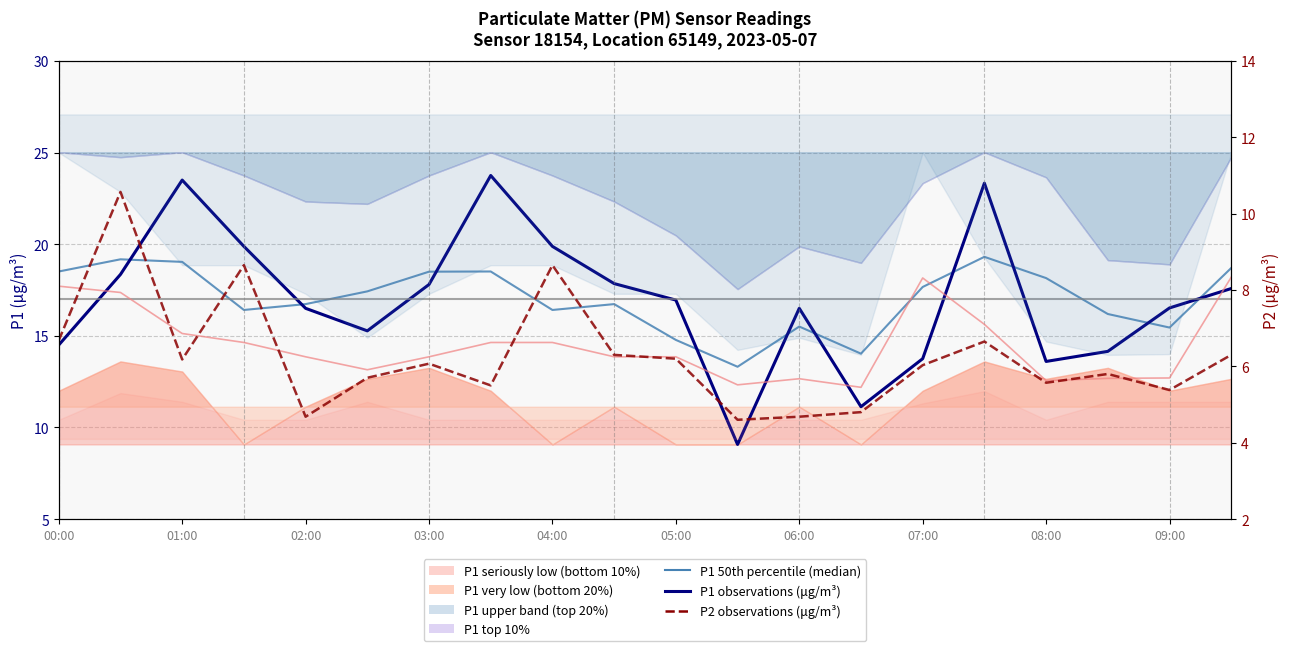

What is the total value across all series at 05:00?

44.2